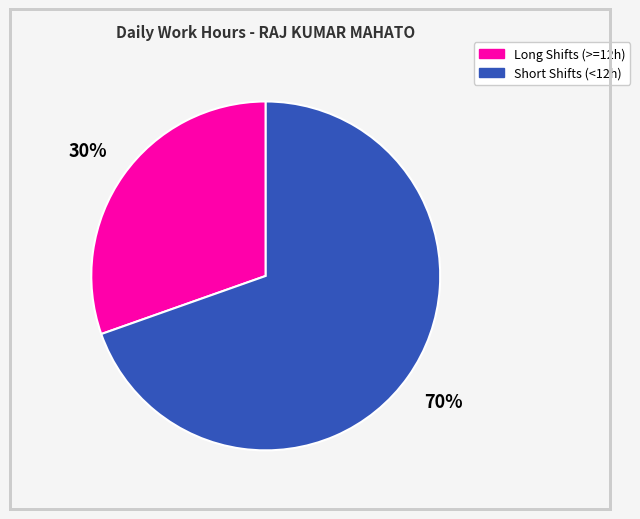

Which category has the smallest portion of the pie?

Long Shifts (>=12h)